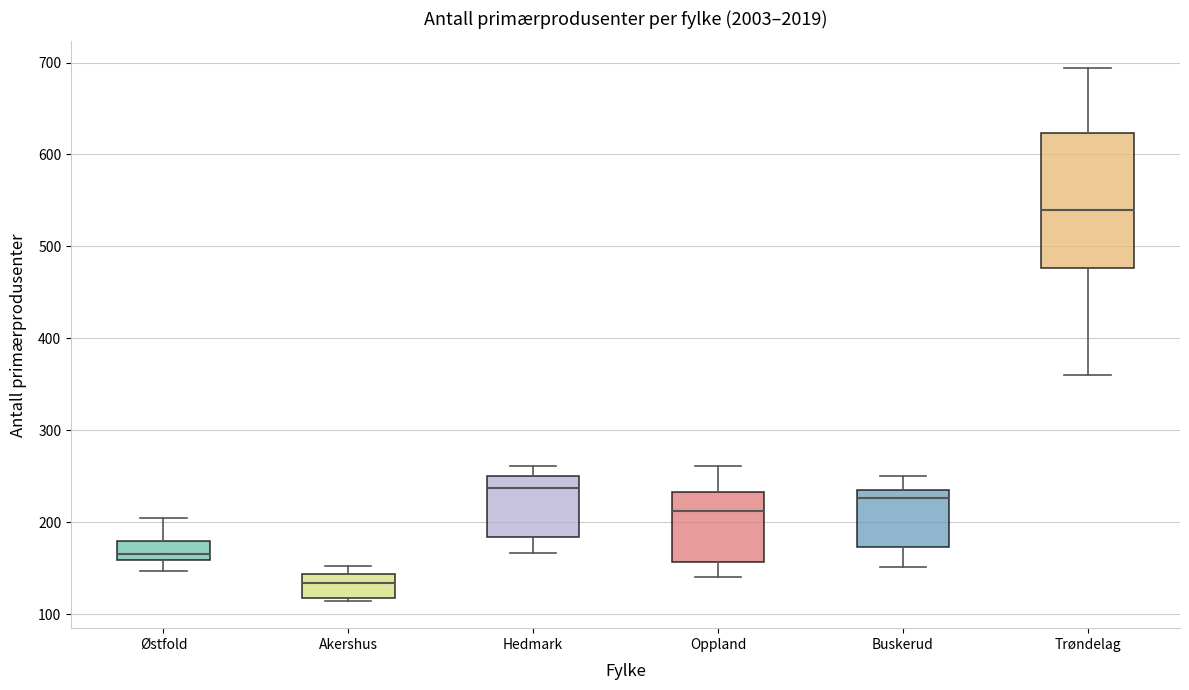

Which box is the tallest, from its lower edge to its upper edge?

Trøndelag